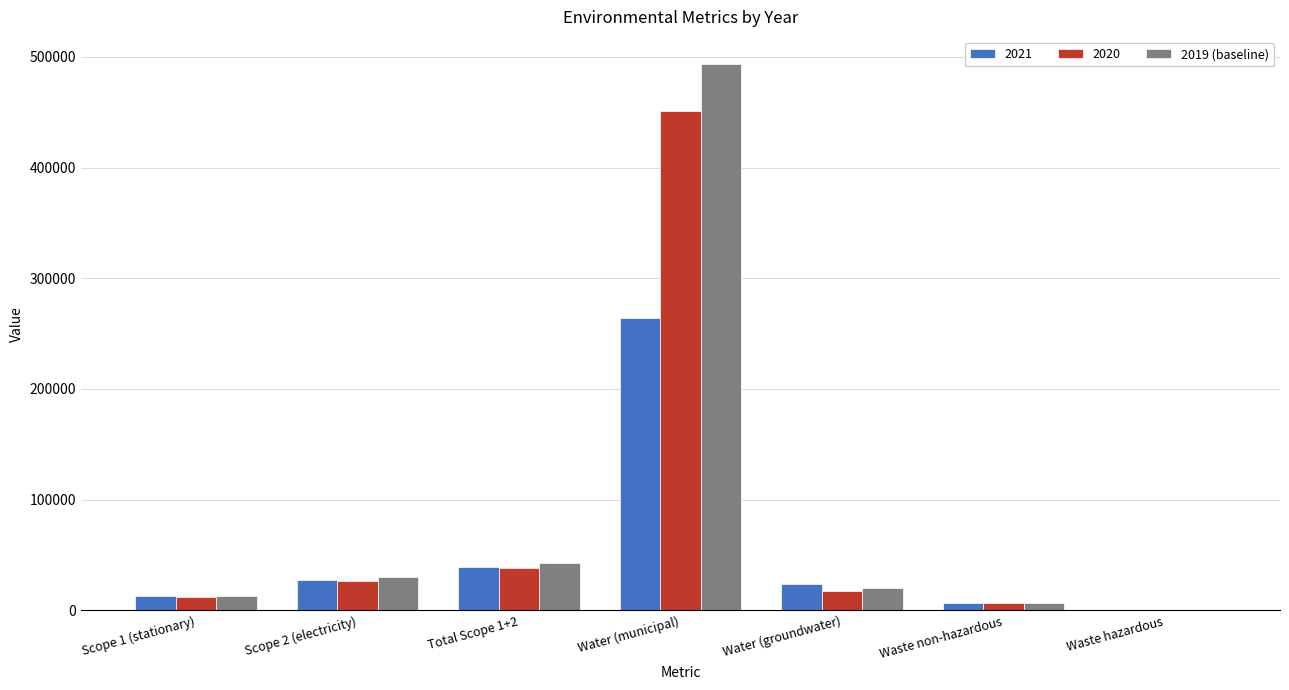

Between Total Scope 1+2 and Water (municipal), which series saw the biggest shift?

2019 (baseline)